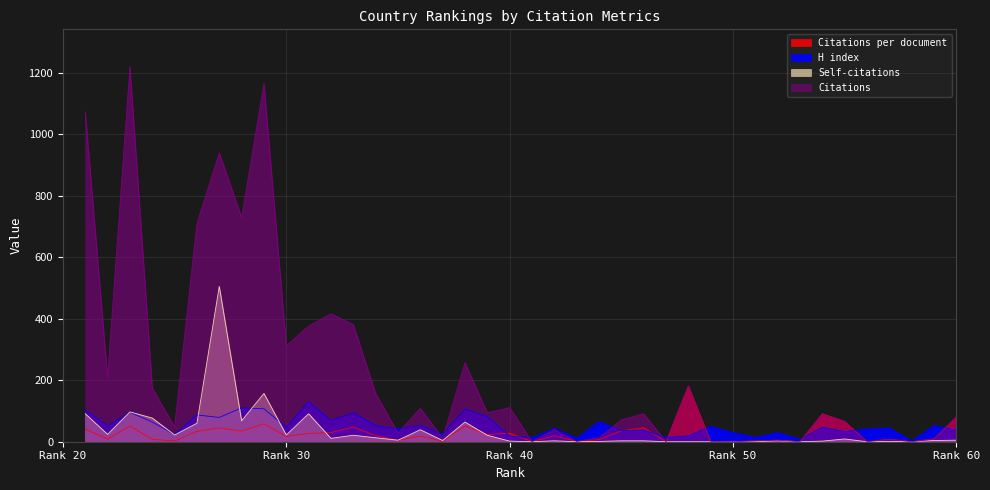

What is the value of the H index point at the 10th from the left?

14.0